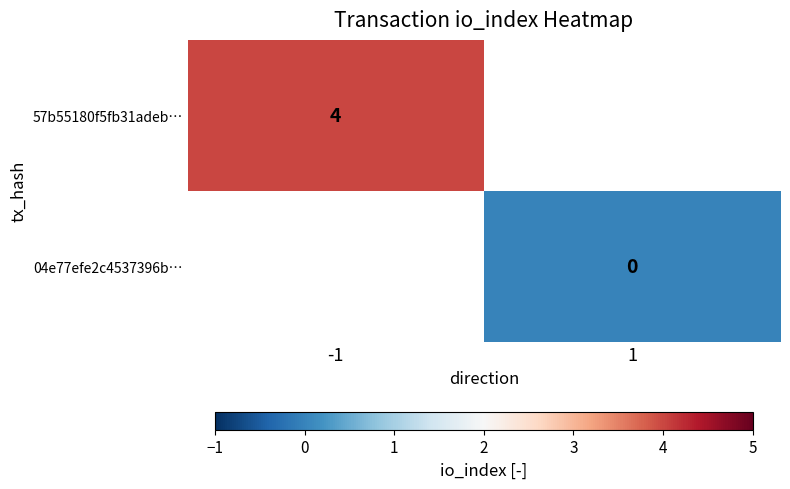

Which label corresponds to the largest value in the chart?

-1